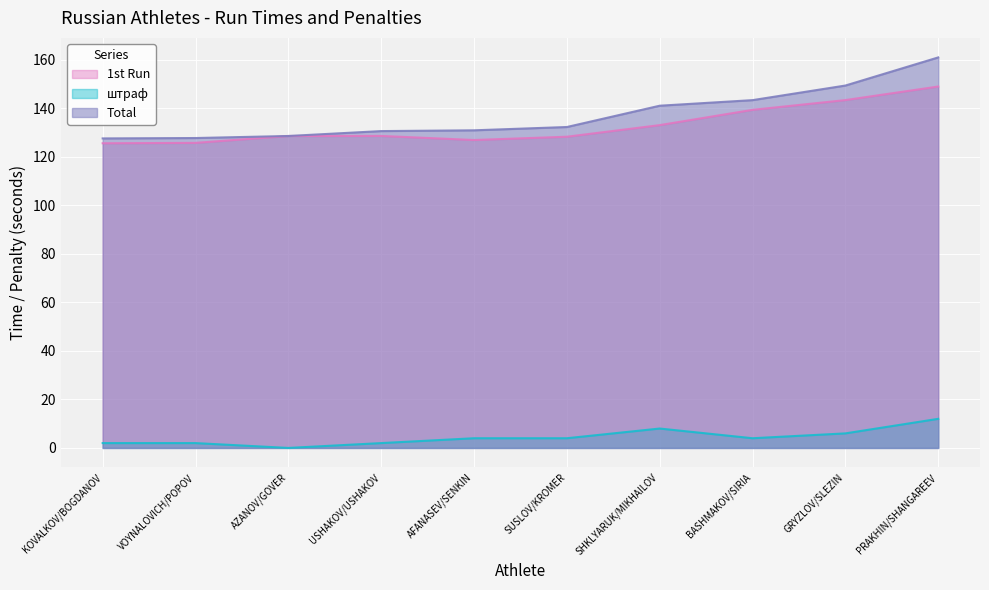

What value does the 1st Run series have at BASHMAKOV/SIRIA?

139.4